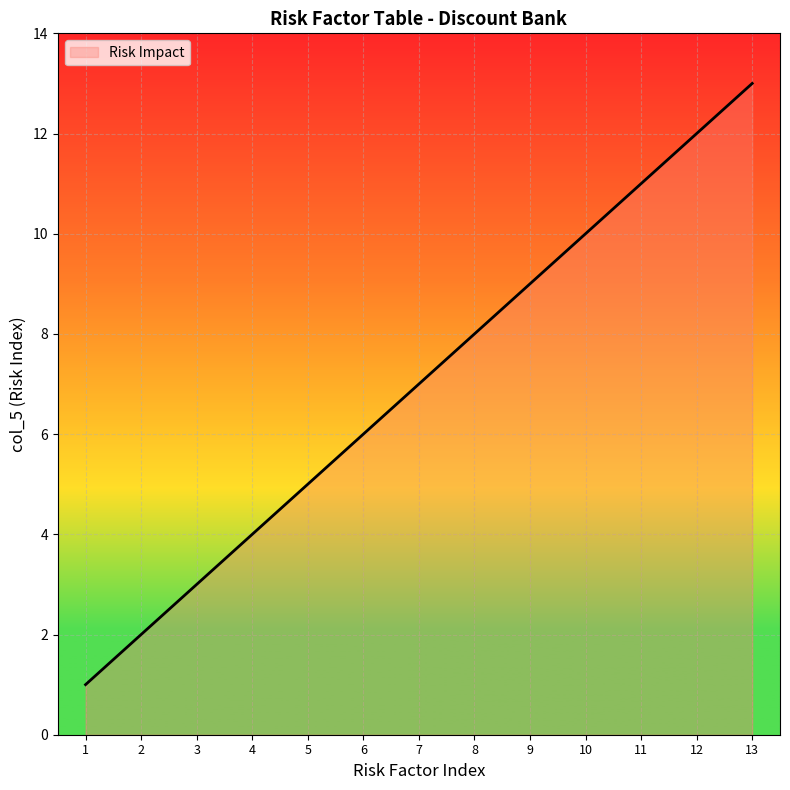

What is the difference between the values at 6 and 2?

4